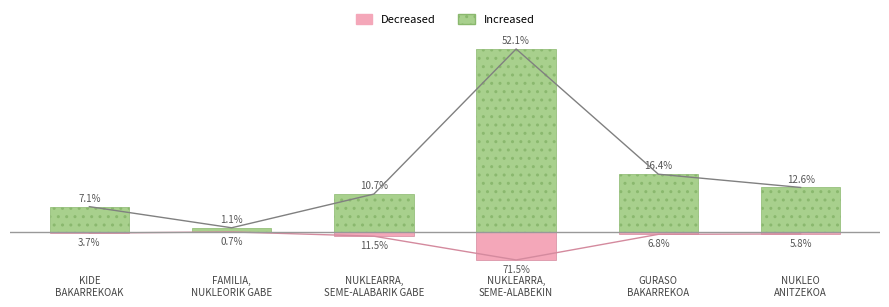

How many bars are there in each group?

2